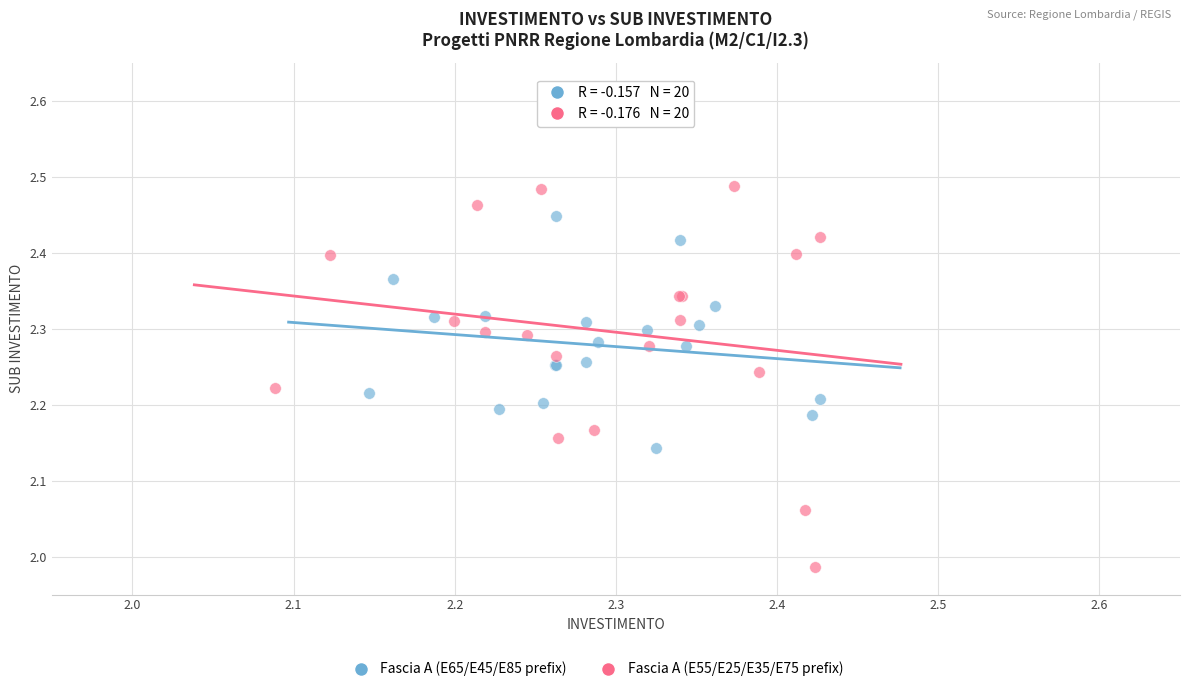

Which series reaches the maximum Y coordinate?

Fascia A (E55/E25/E35/E75 prefix)